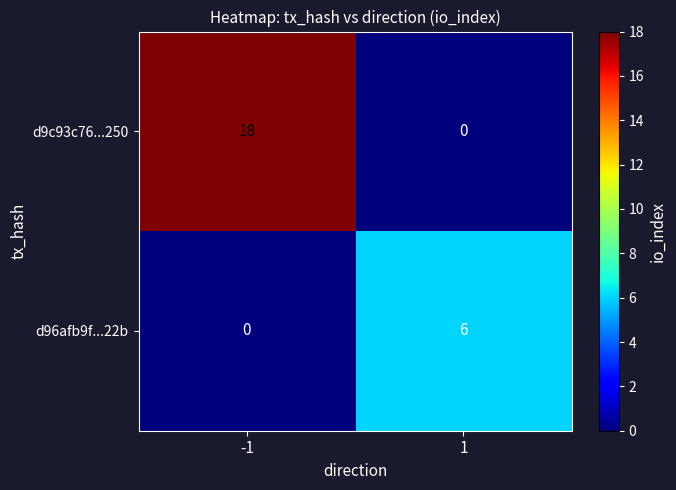

What is the difference between the d9c93c76...250 values at 1 and -1?

18